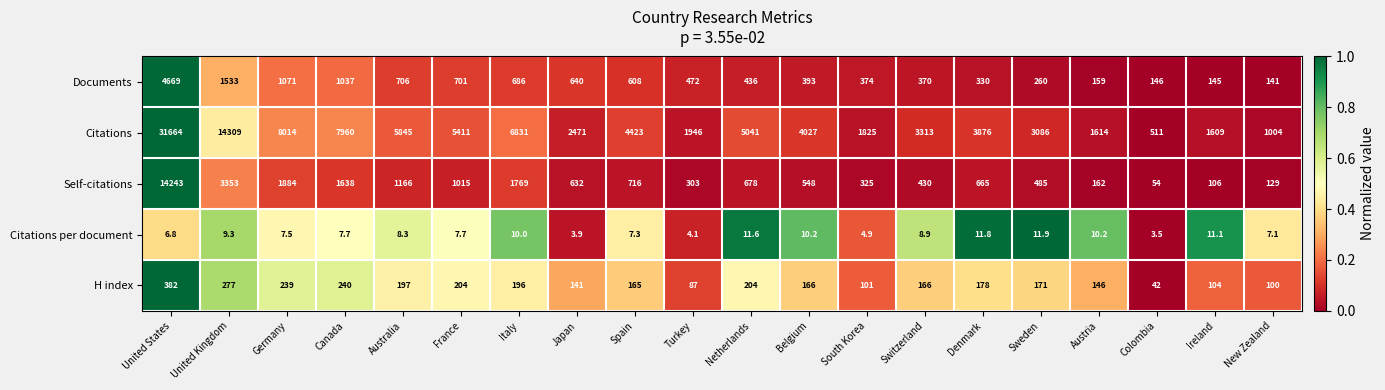

Which series changed the most between Japan and Turkey?

Citations